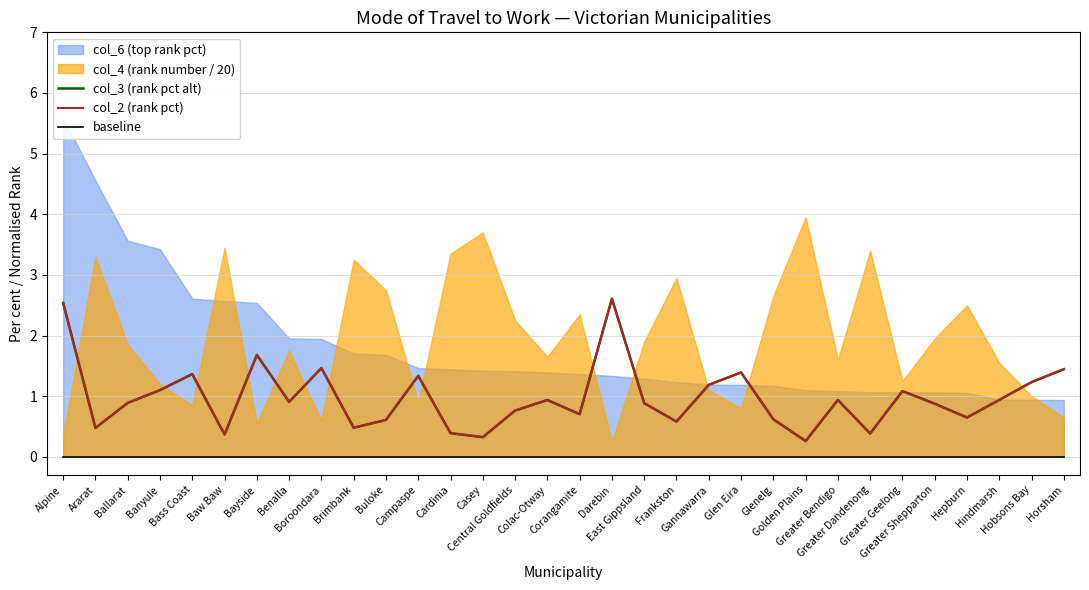

What position from the left is Hepburn?

29